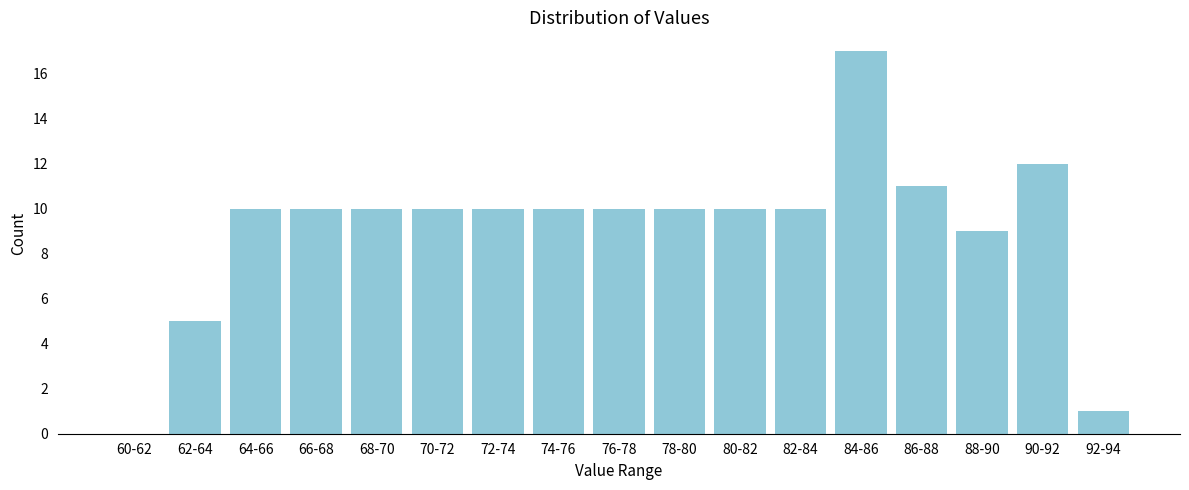

Reading left to right, what are all the values shown in this chart?

60-62=0	62-64=5	64-66=10	66-68=10	68-70=10	70-72=10	72-74=10	74-76=10	76-78=10	78-80=10	80-82=10	82-84=10	84-86=17	86-88=11	88-90=9	90-92=12	92-94=1